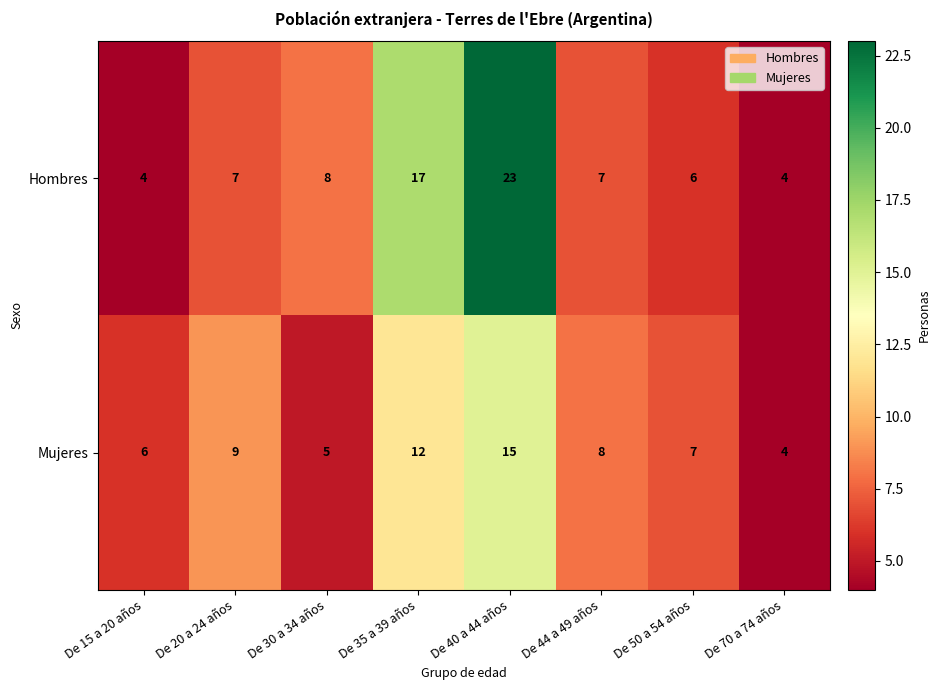

At how many categories does at least one series exceed 5?

7